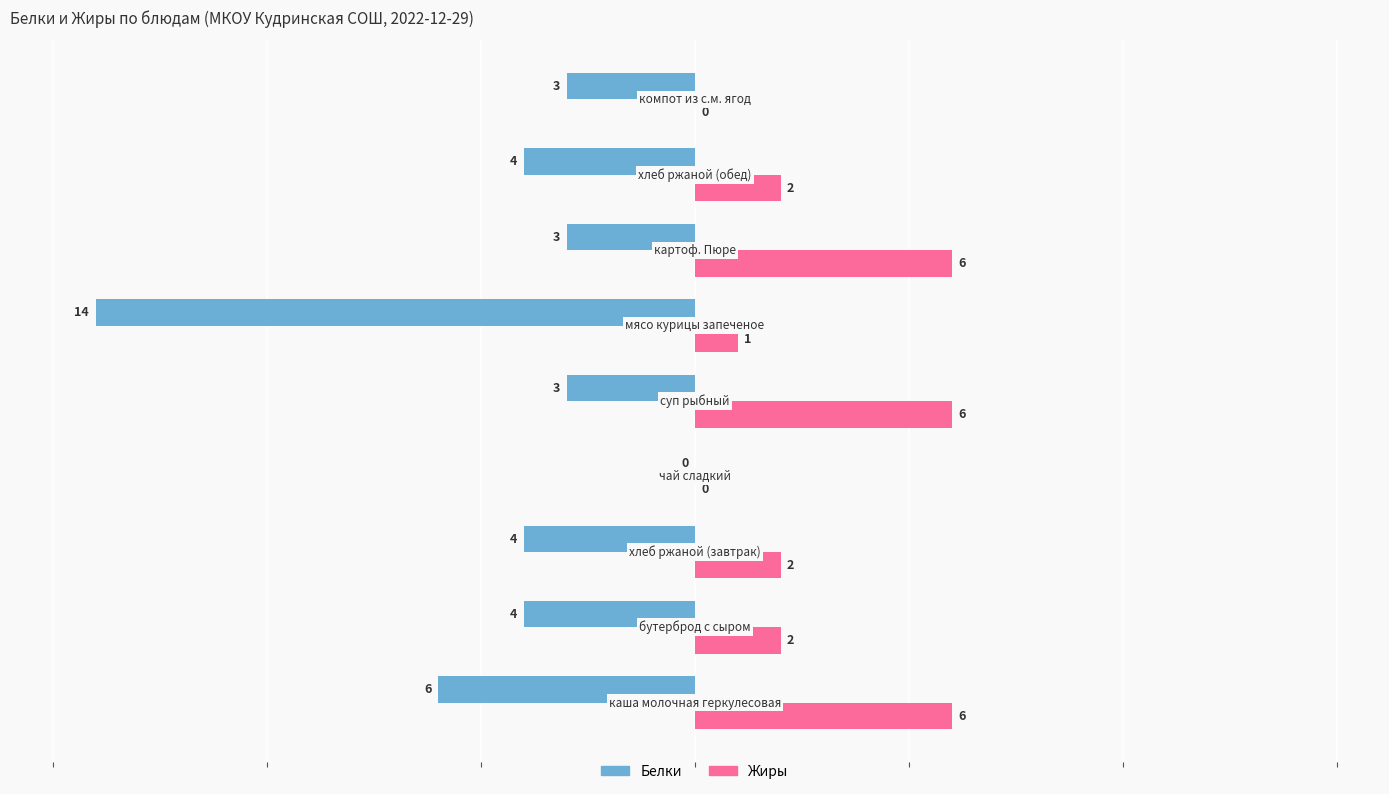

What is the sum of all Жиры values?

25